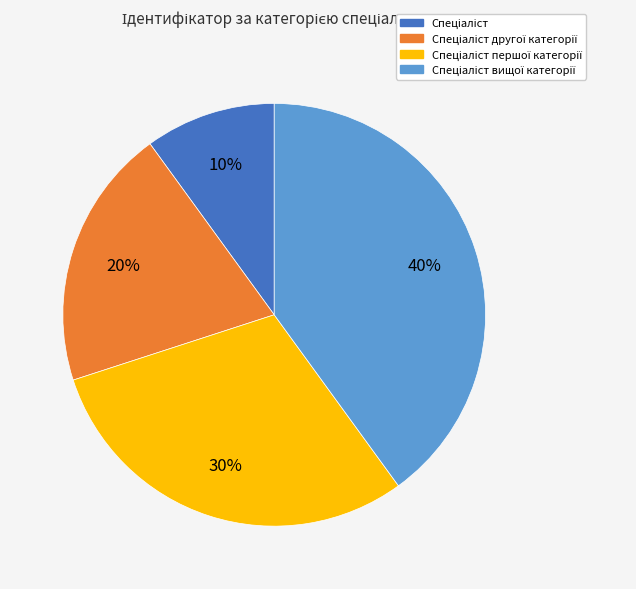

How many segments does this pie chart have?

4